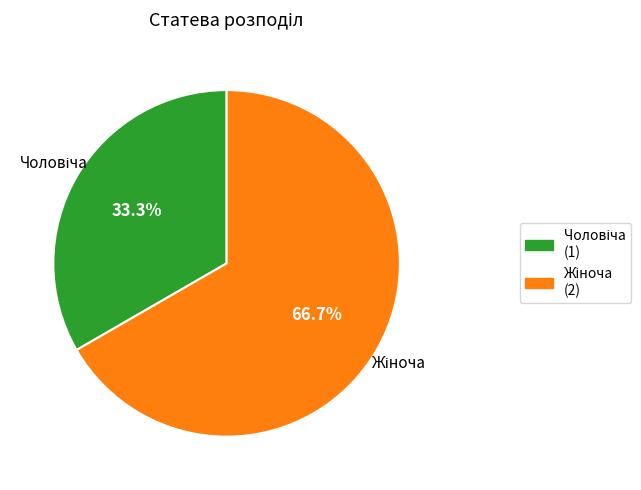

Is there a majority slice in this chart?

Yes